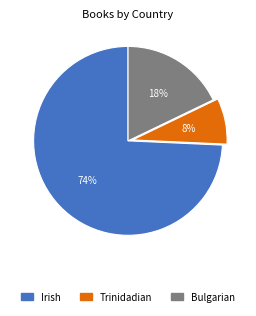

Which has a higher value, Bulgarian or Irish?

Irish